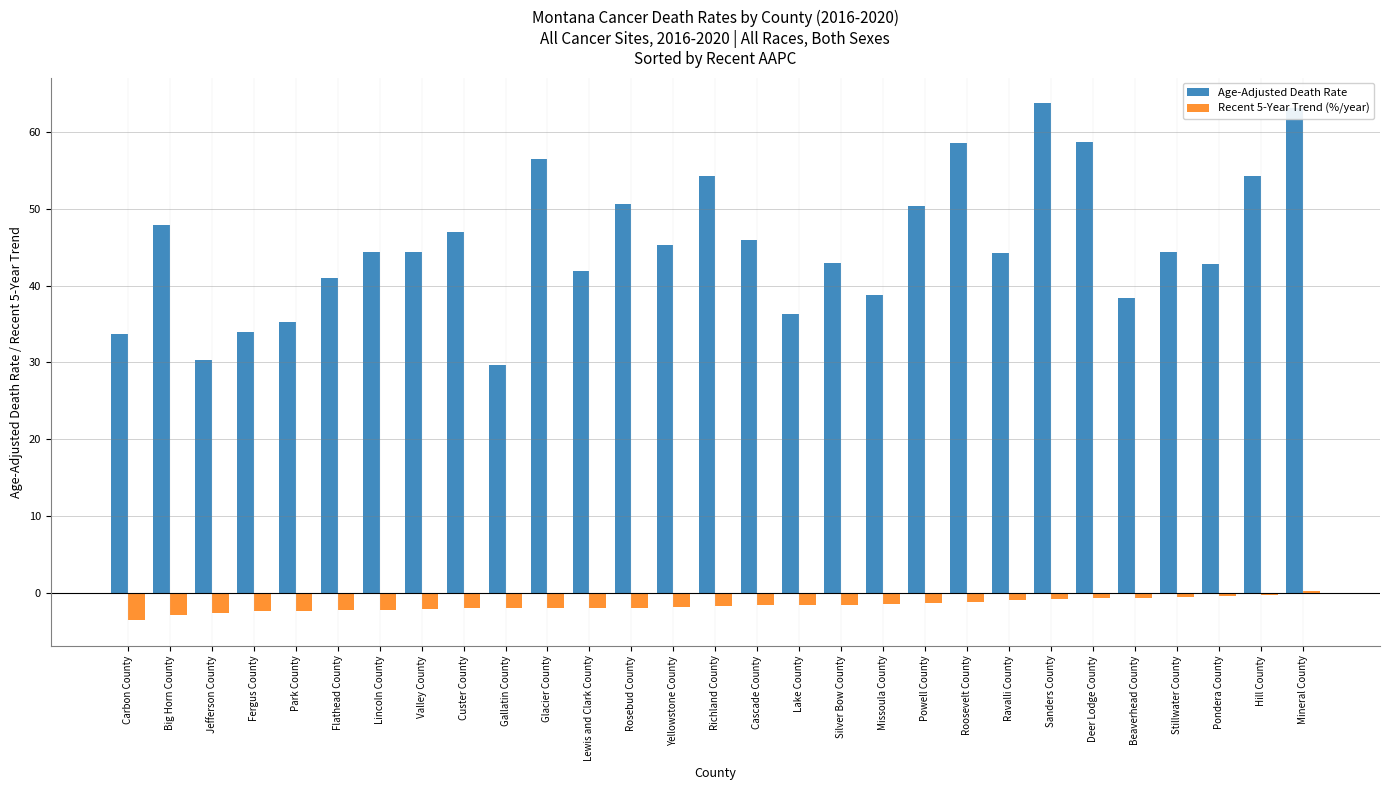

What is the sum of all Recent 5-Year Trend (%/year) values?

-46.0